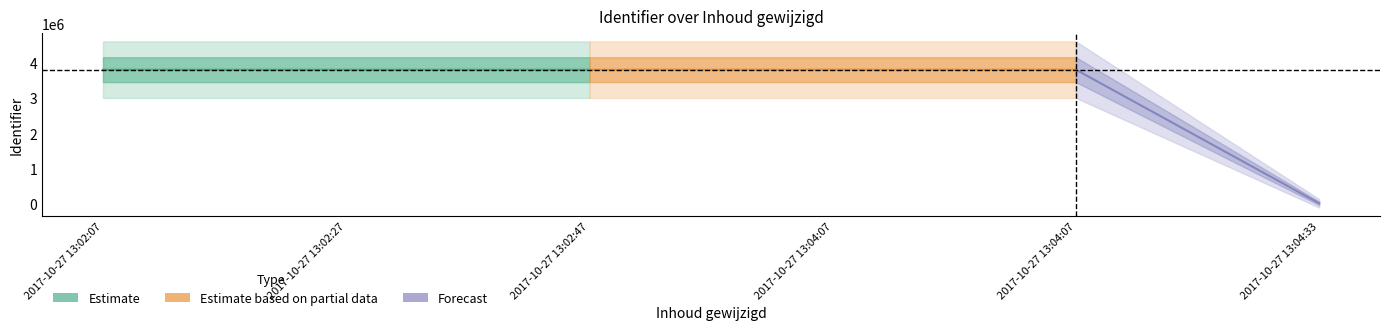

At which label does the data first exceed 3806157?

2017-10-27 13:02:27